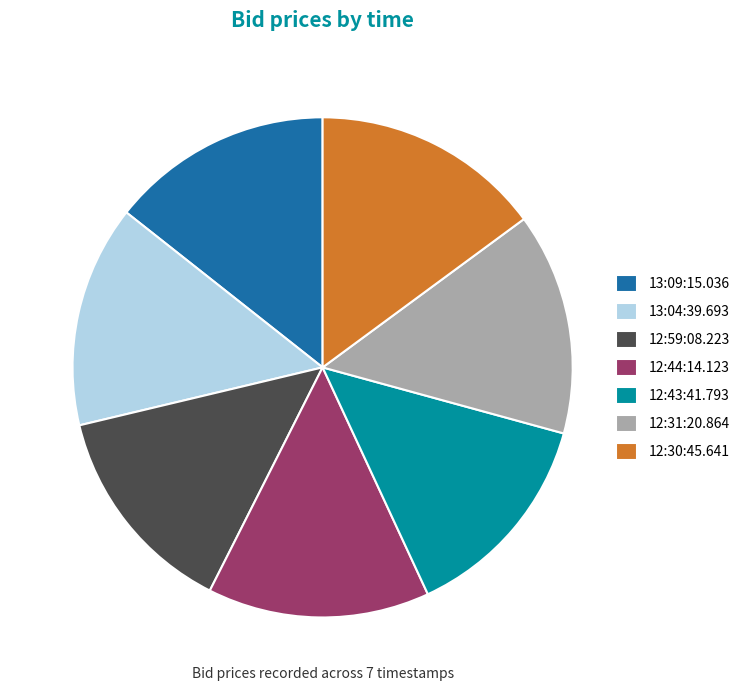

How many slices are in this pie chart?

7